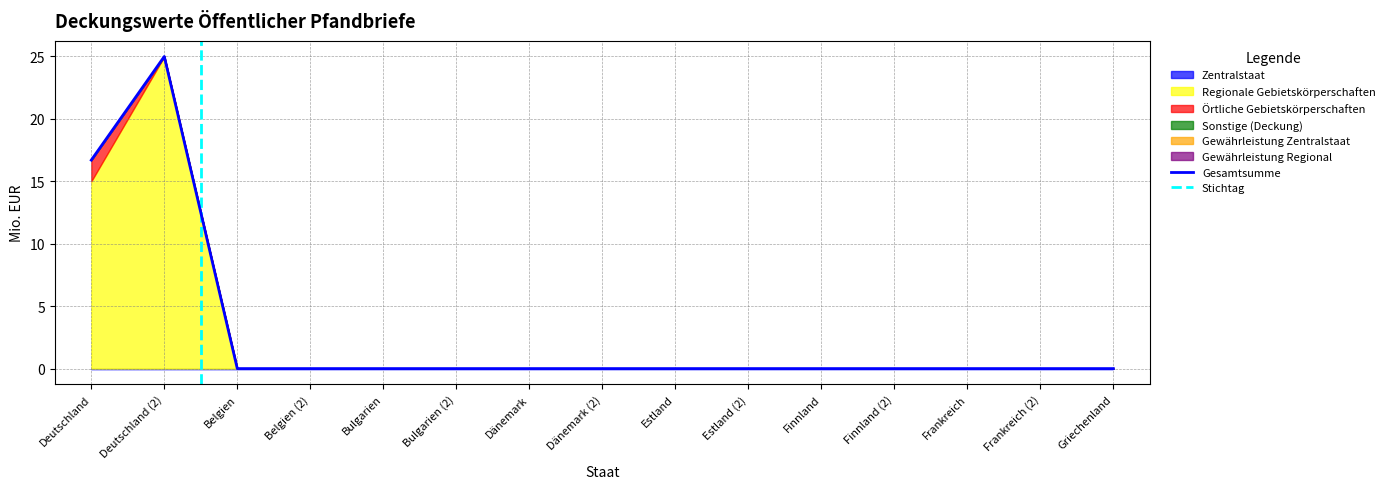

What are all the series names shown in the legend?

Zentralstaat, Regionale Gebietskörperschaften, Örtliche Gebietskörperschaften, Sonstige (Deckung), Gewährleistung Zentralstaat, Gewährleistung Regional